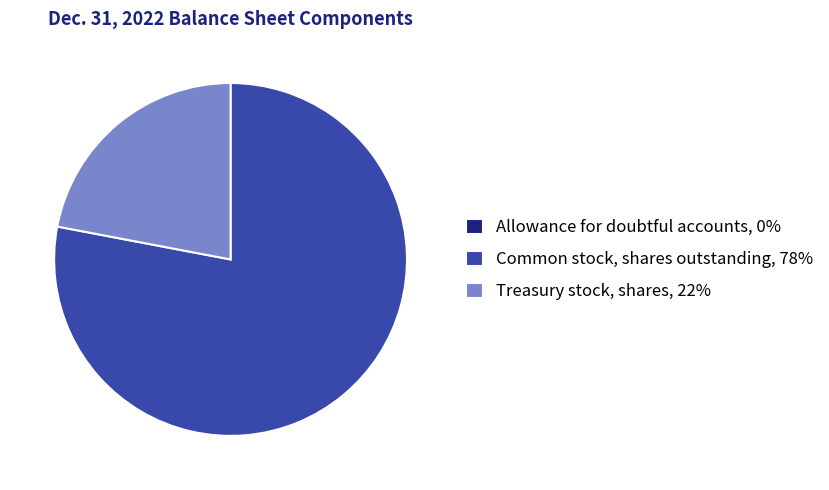

Which category has the biggest portion of the pie?

Common stock, shares outstanding